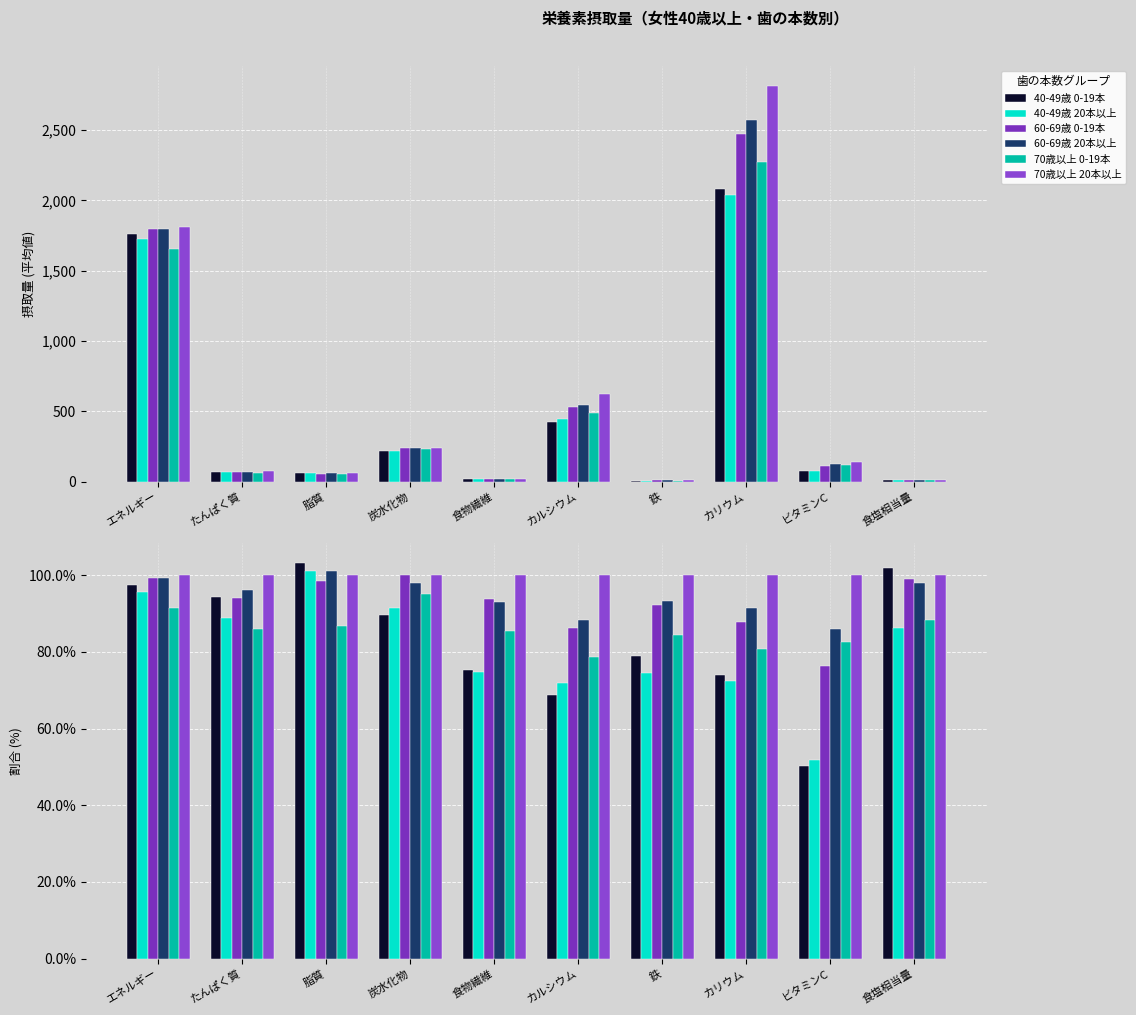

Count the number of categories in the chart.

10